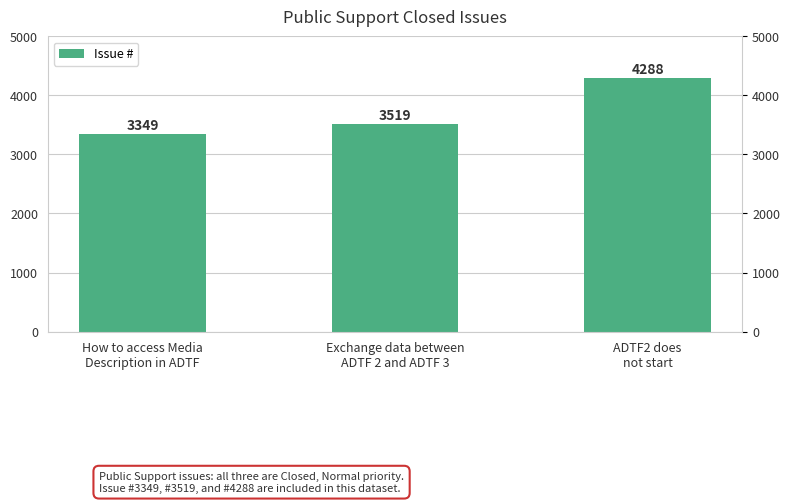

What is the label of the 3rd bar from the left?

ADTF2 does
not start